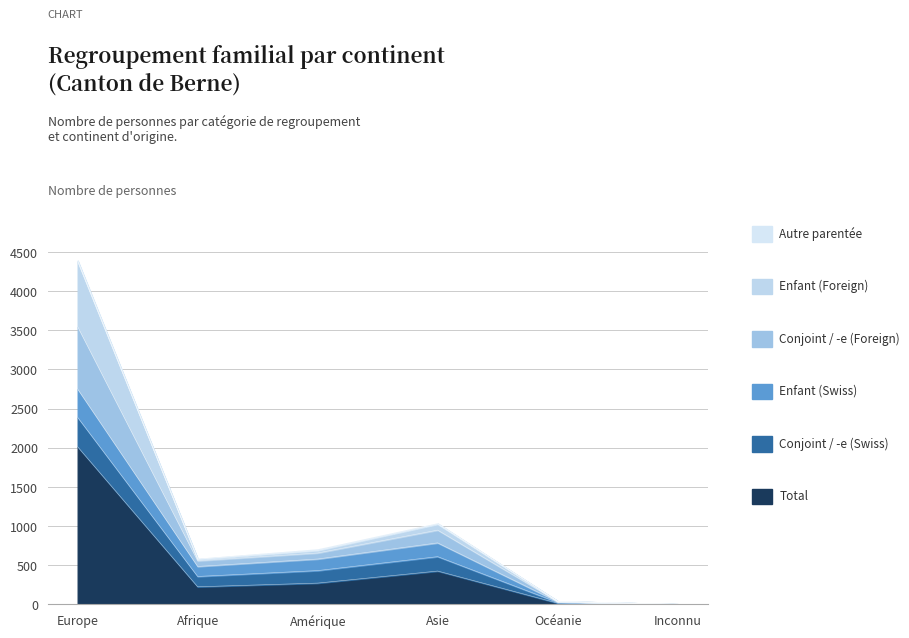

What is the label of the 1st point from the right?

Inconnu